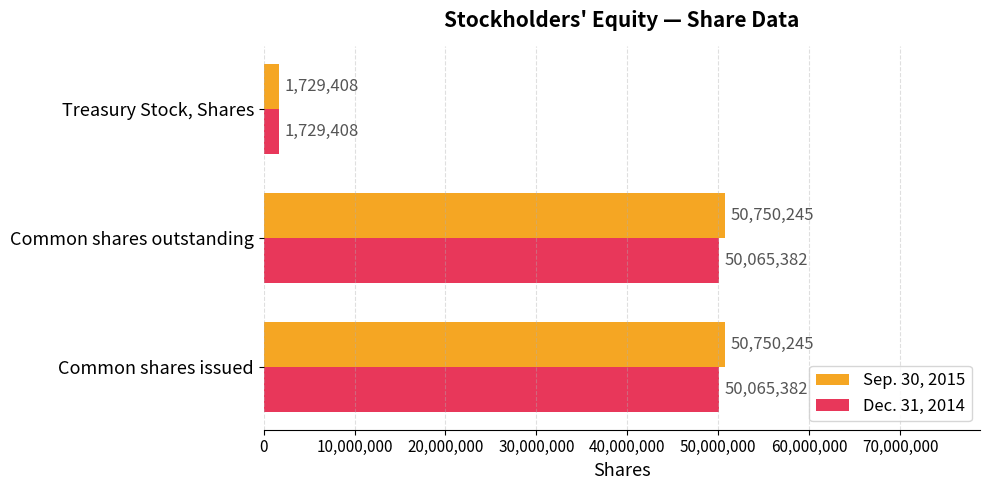

What is the total value across all series at Common shares outstanding?

100815627